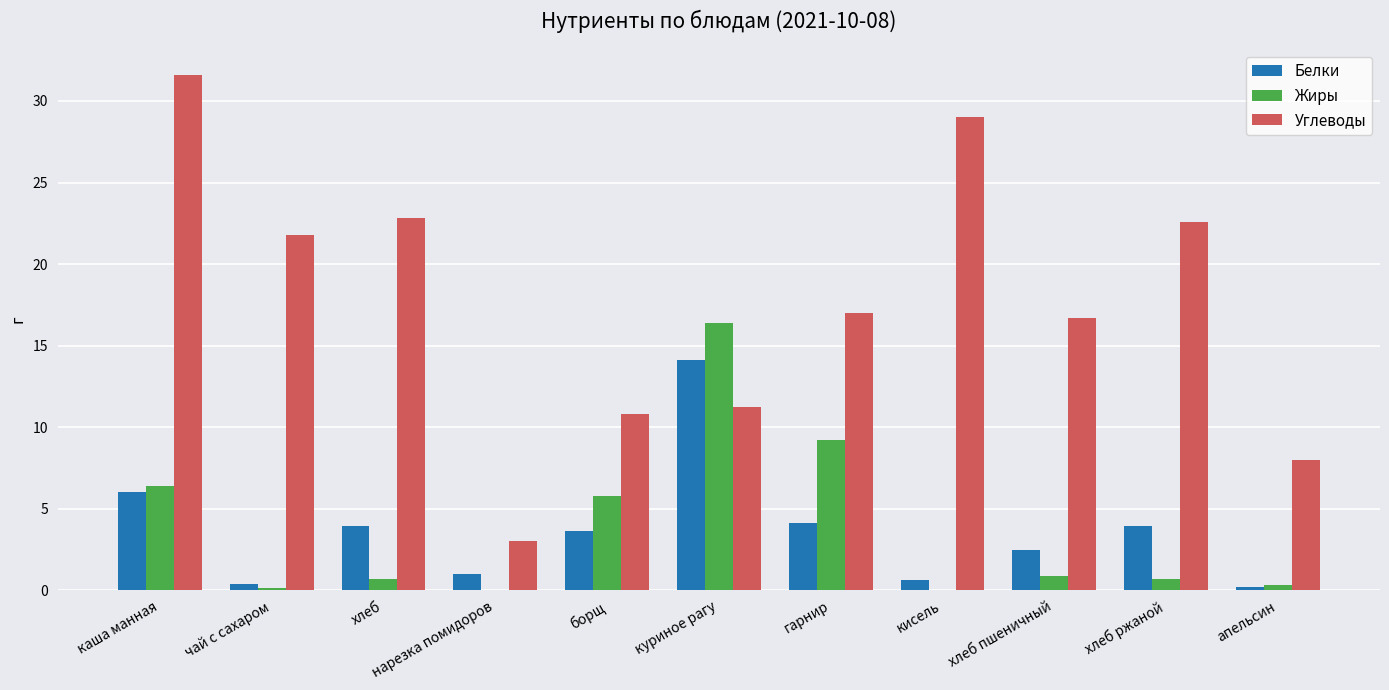

What is the greatest value displayed?

31.6